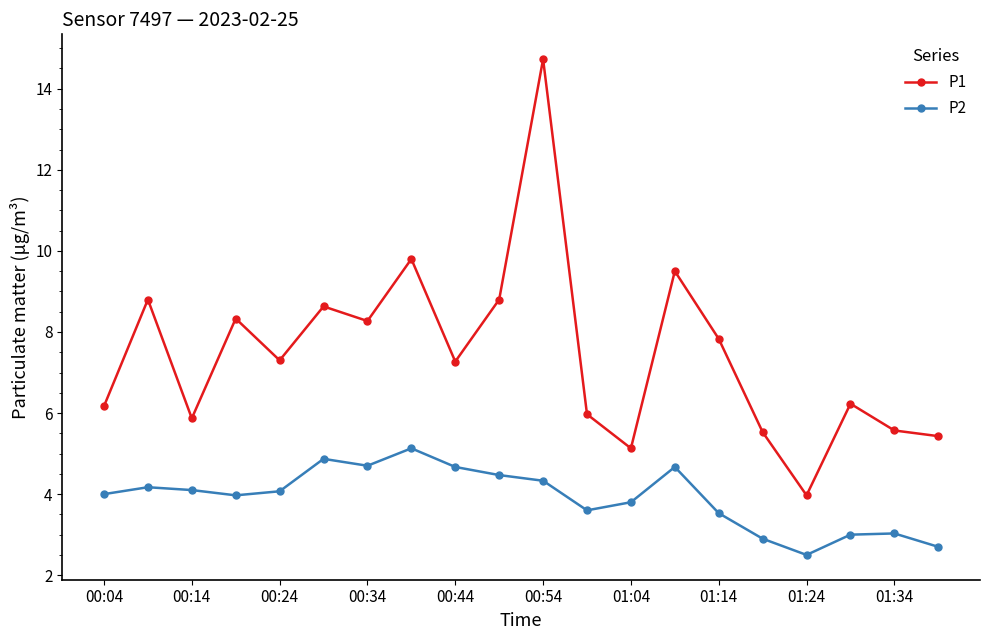

How many interior local peaks does the P1 series have?

7